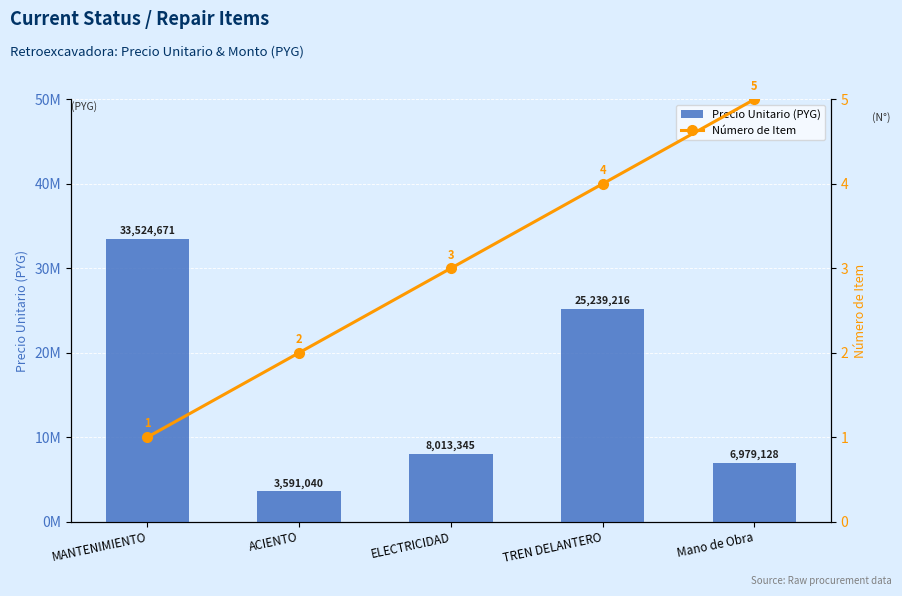

Does the chart contain any negative values?

No